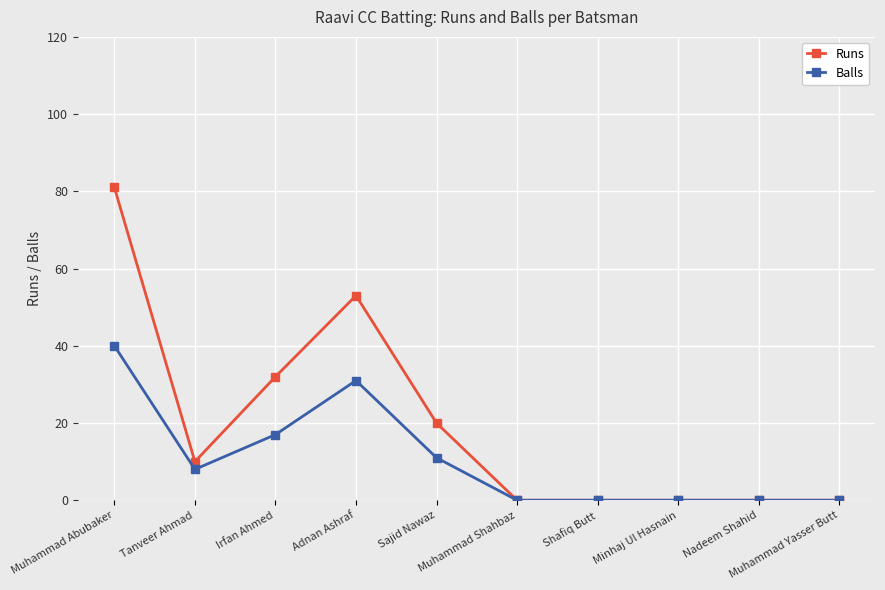

Which label corresponds to the largest value in the chart?

Muhammad Abubaker